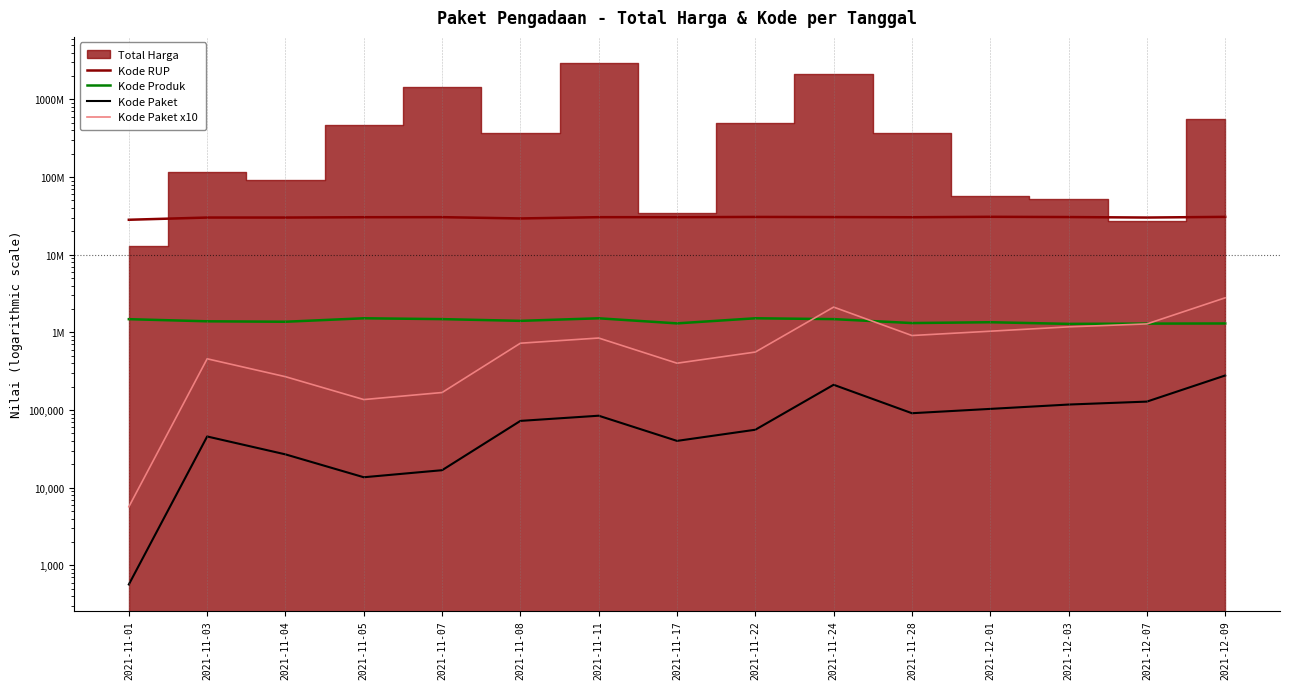

At which category does Kode Paket reach its first local peak?

2021-11-03